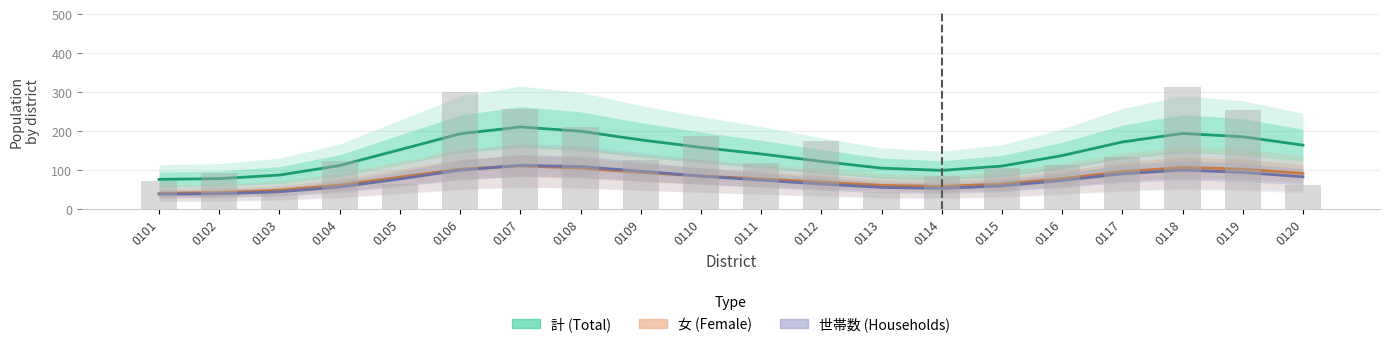

What is the sum of the 世帯数 (Households) values at 0119 and 0106?

193.0